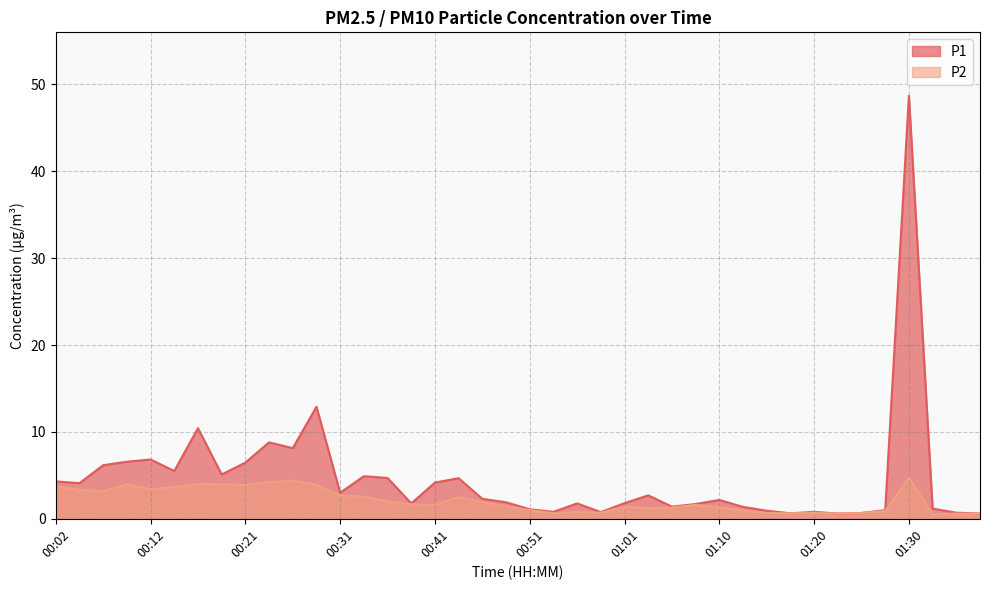

How many values in the P2 series exceed 1?

26